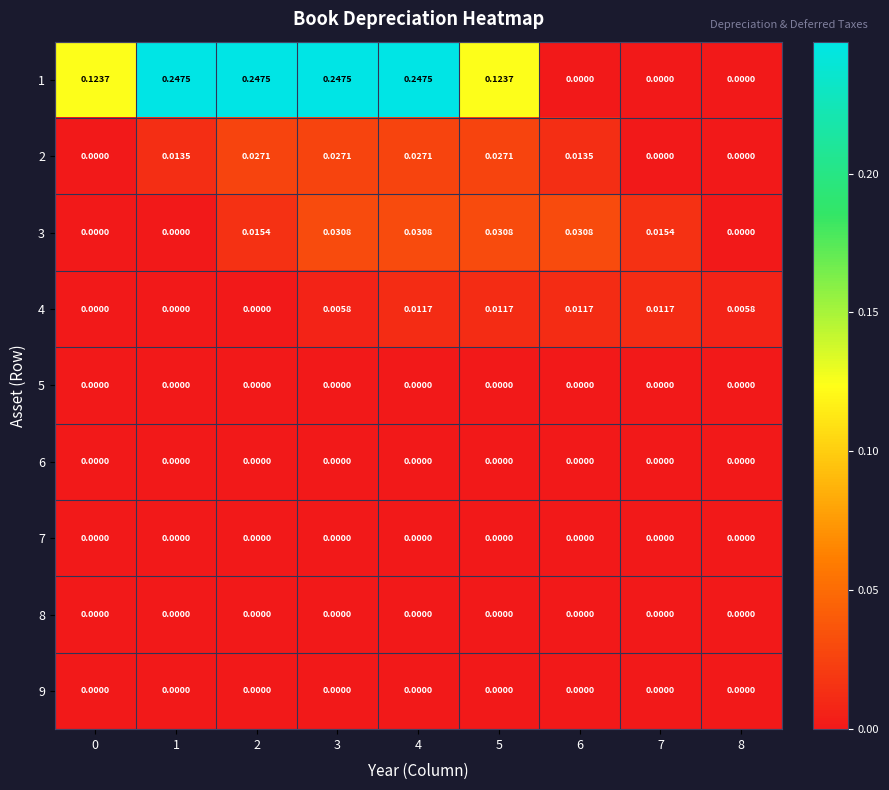

Which has a higher value, 6 or 5?

5